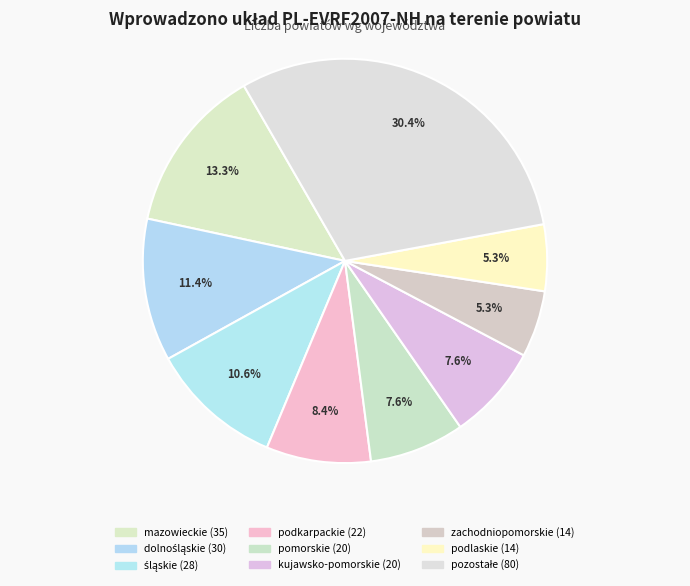

Count the number of slices in the pie.

9